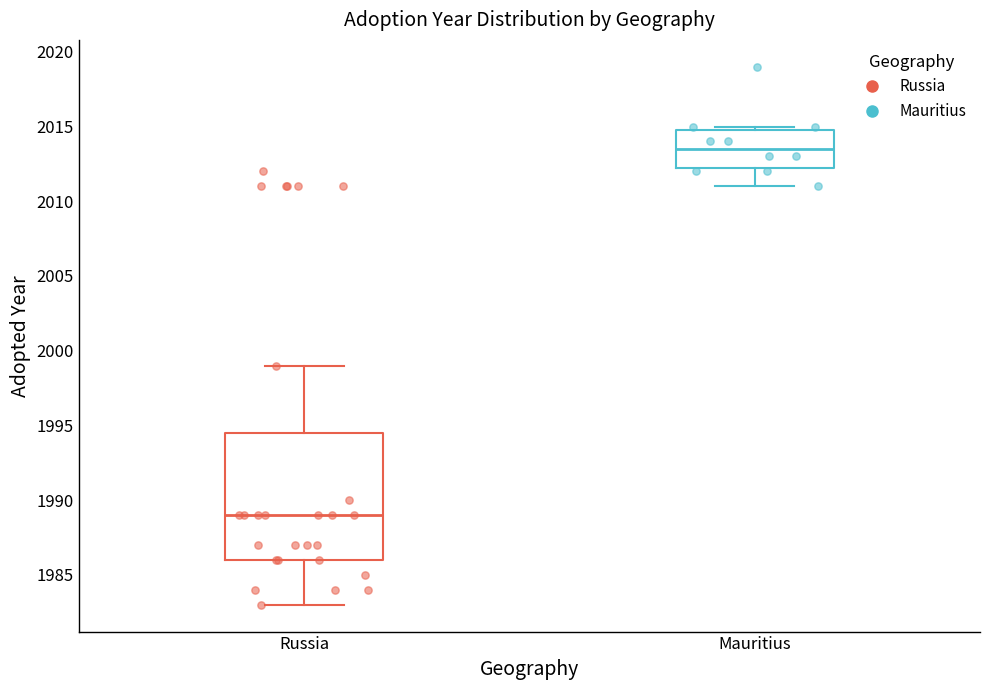

Where does the lower whisker of the box for Russia end on the y-axis? The values are not printed on the chart, so give them approximately, as read against the axis.

1983.0